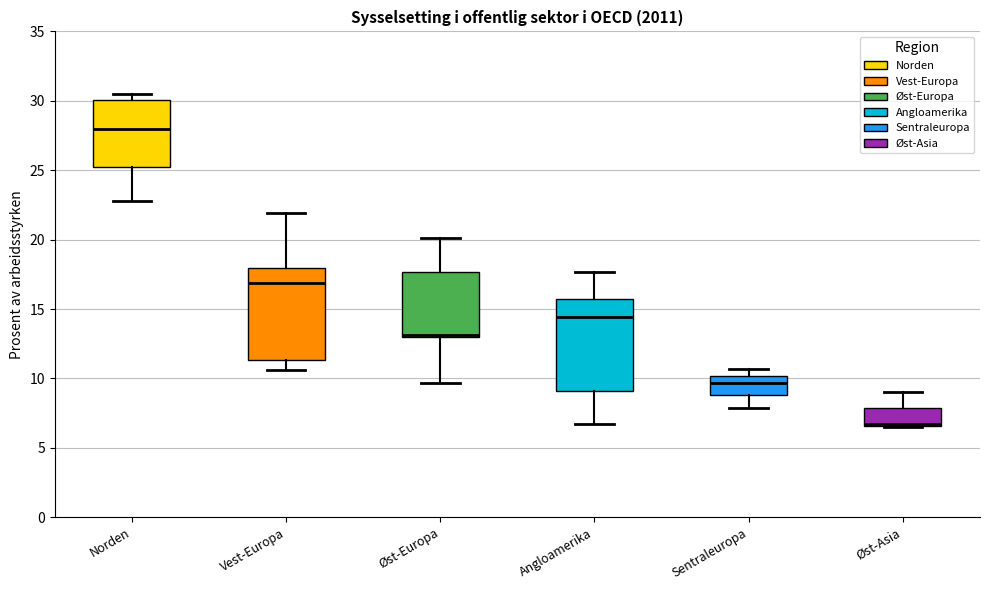

Reading left to right, read every box against the y-axis: the position of its median line, the range the box covers, and the ends of its whiskers. The values are not printed on the chart, so give them approximately, as read against the axis.

Norden: median 28.0, box 25.0 to 30.0, whiskers 23.0 to 30.5
Vest-Europa: median 17.0, box 11.5 to 18.0, whiskers 10.5 to 22.0
Øst-Europa: median 13.0 (just above the box's lower edge), box 13.0 to 17.5, whiskers 9.5 to 20.0
Angloamerika: median 14.5, box 9.0 to 15.5, whiskers 6.5 to 17.5
Sentraleuropa: median 9.5, box 9.0 to 10.0, whiskers 8.0 to 10.5
Øst-Asia: median 6.5 (drawn on the box's lower edge), box 6.5 to 8.0, whiskers 6.5 to 9.0